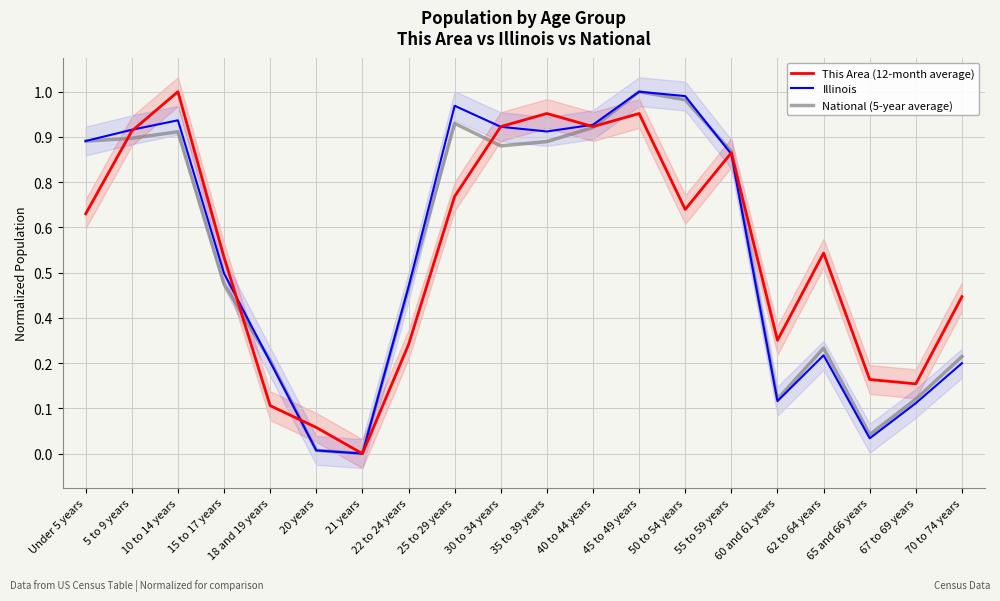

The value of National (5-year average) at 10 to 14 years is 0.4. True or false?

False